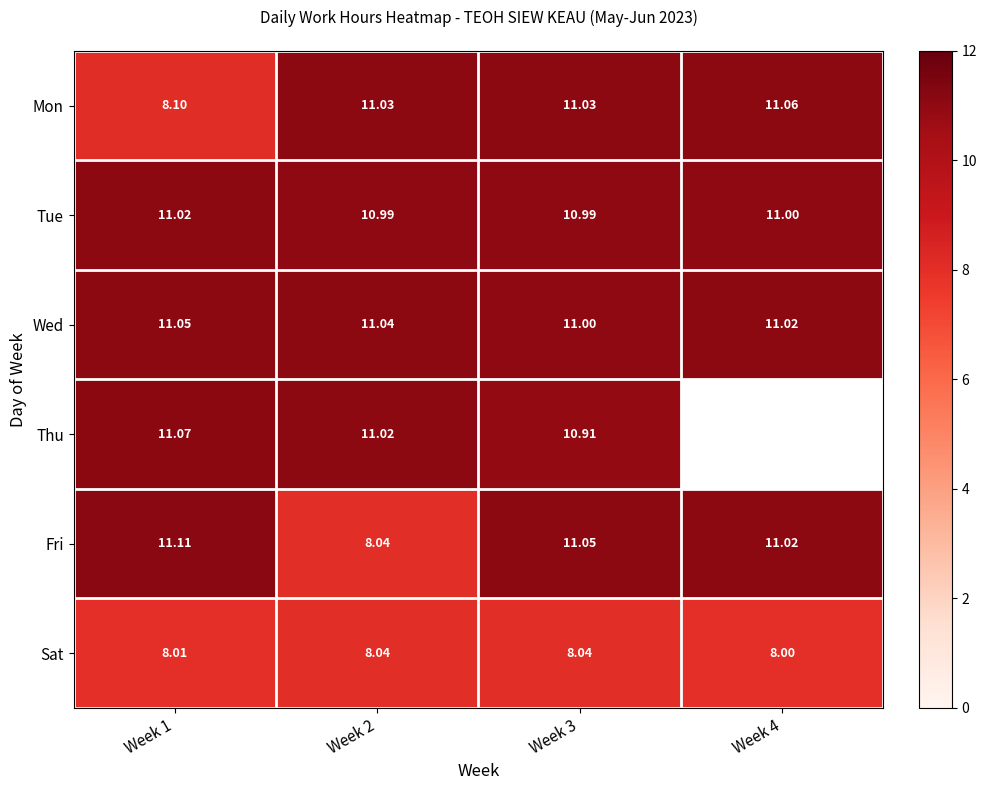

What is the maximum value for Fri?

11.1